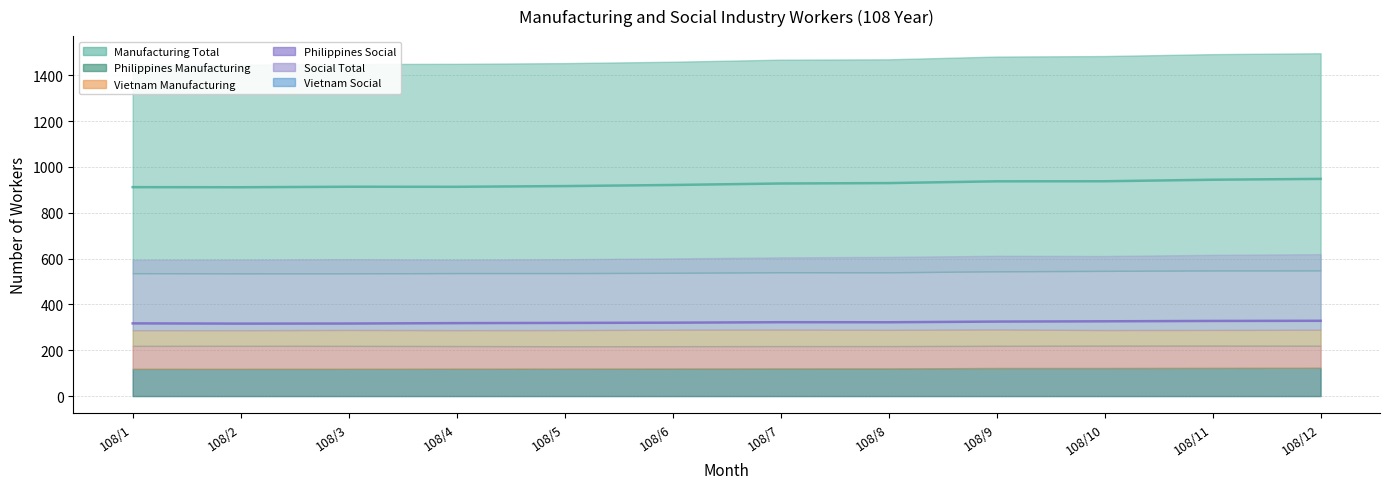

Does the chart have visible grid lines?

Yes